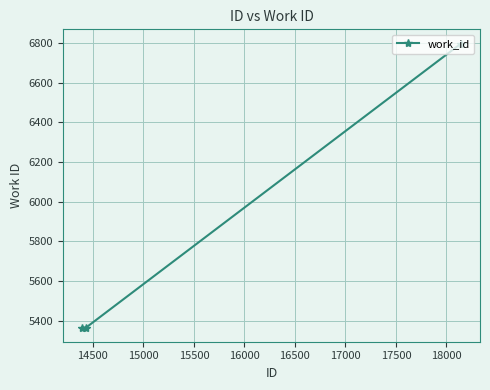

How many values are between 5366 and 6797?

3